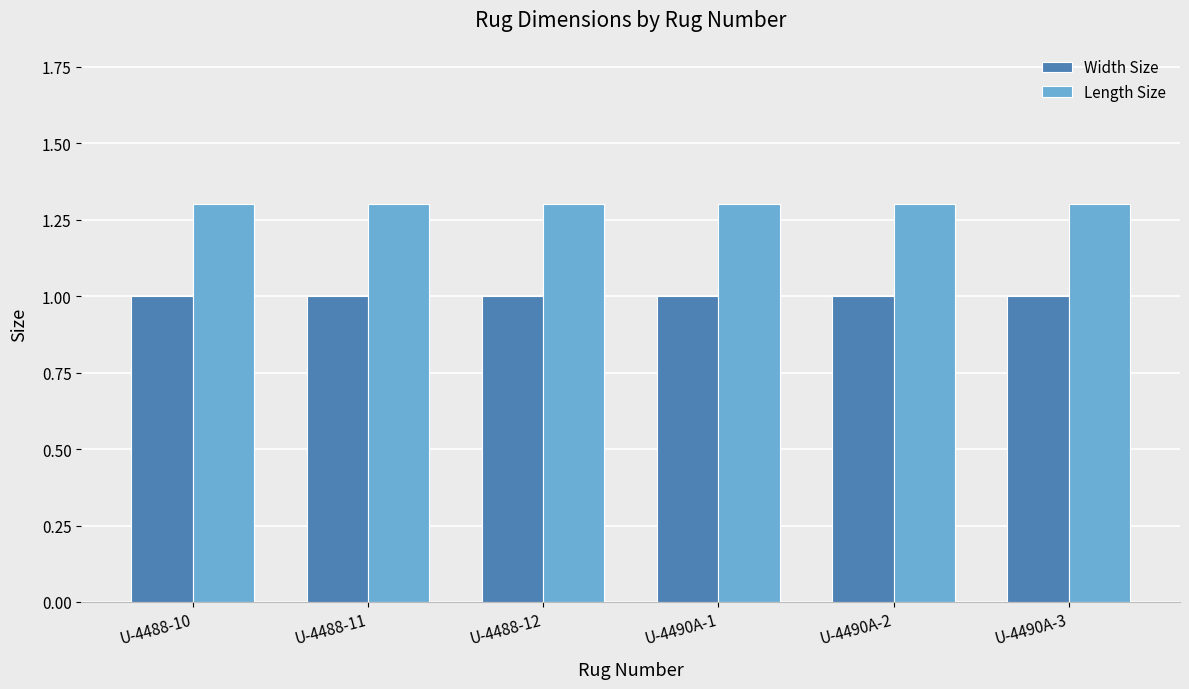

What is the spread (max minus min) of values at U-4488-10?

0.3